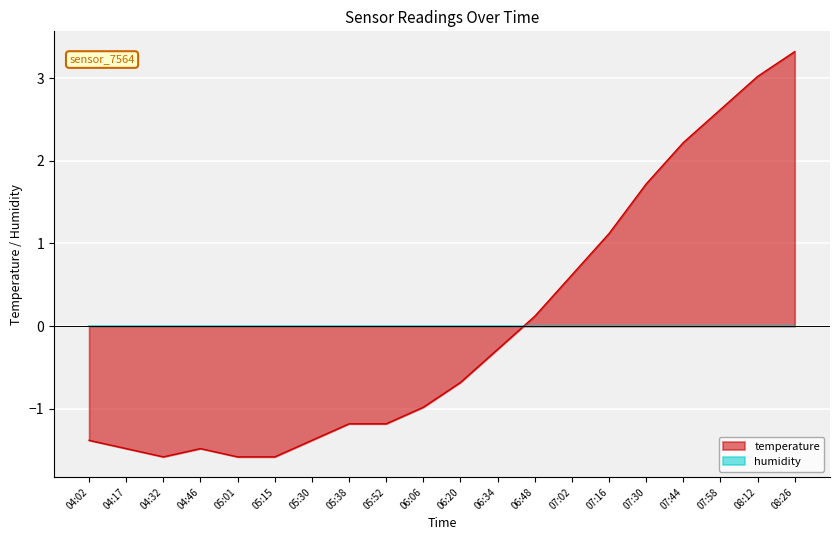

What is the sum of the values at 05:30 and 08:12?

1.6